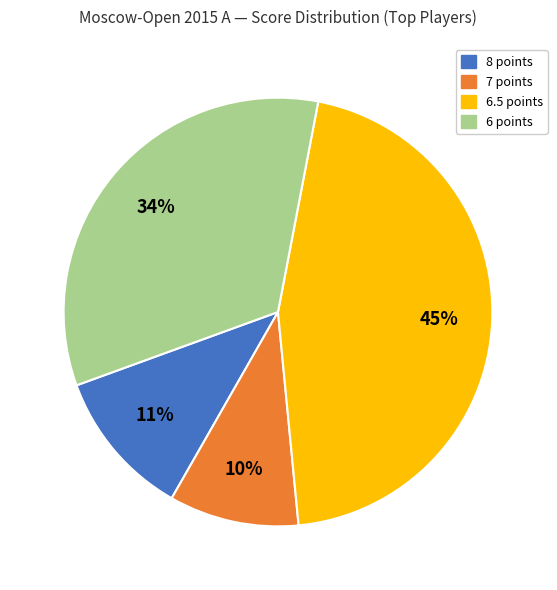

Is there any slice that represents more than half of the pie?

No